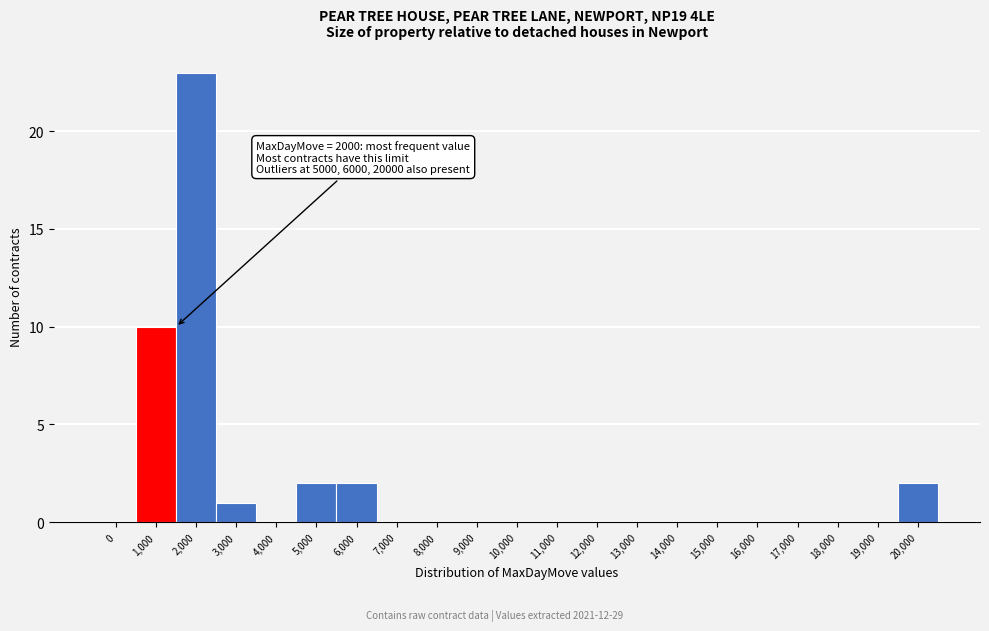

Reading left to right, transcribe all the data shown in this chart.

0=0	1,000=10	2,000=23	3,000=1	4,000=0	5,000=2	6,000=2	7,000=0	8,000=0	9,000=0	10,000=0	11,000=0	12,000=0	13,000=0	14,000=0	15,000=0	16,000=0	17,000=0	18,000=0	19,000=0	20,000=2